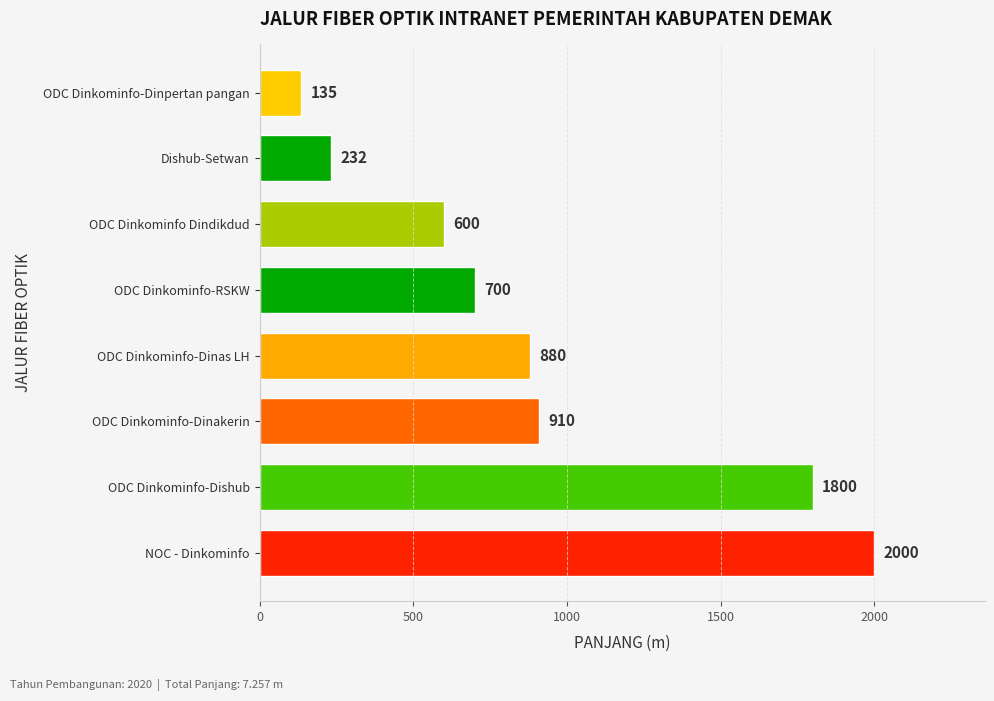

What is the change in value from ODC Dinkominfo-RSKW to ODC Dinkominfo-Dinpertan pangan?

-565